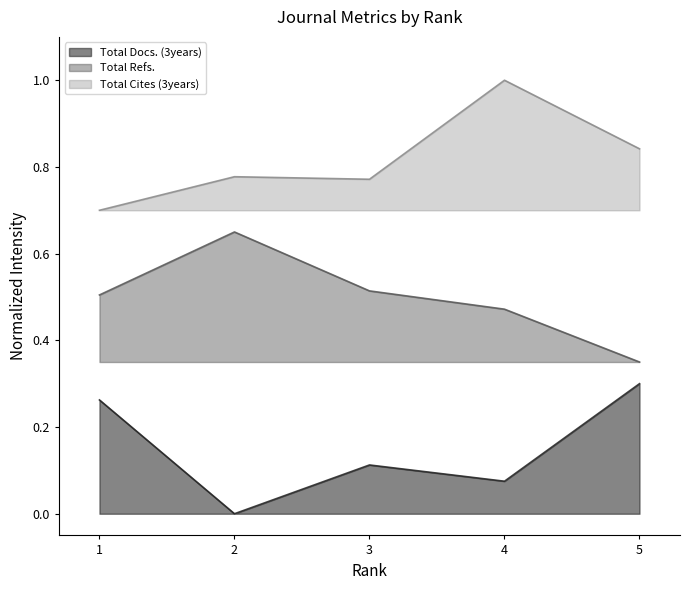

Which category has the highest value across all series?

4